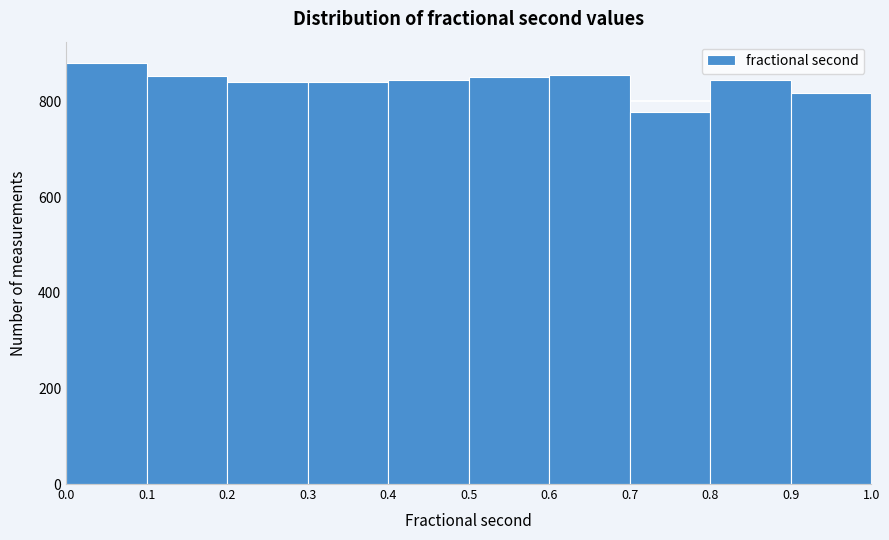

How tall is the bar that spans 0.1 to 0.2 on the x-axis? The values are not printed on the chart, so give them approximately, as read against the axis.

860